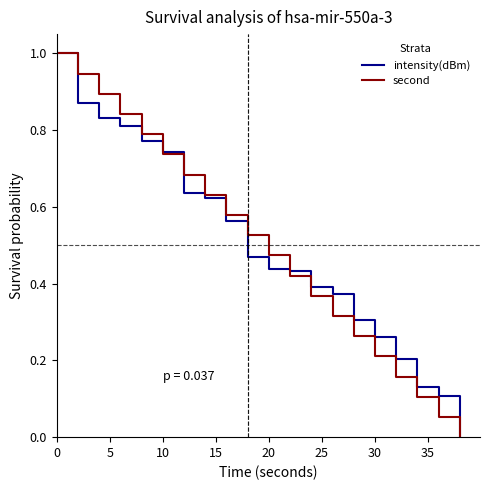

What is the maximum value for intensity(dBm)?

1.0